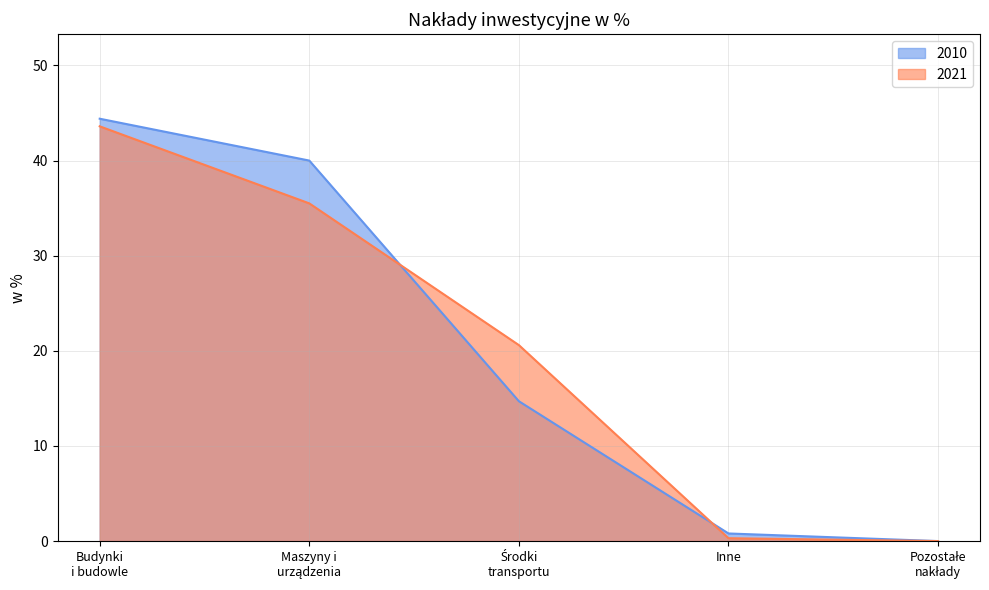

How many intersections are there between 2010 and 2021?

2